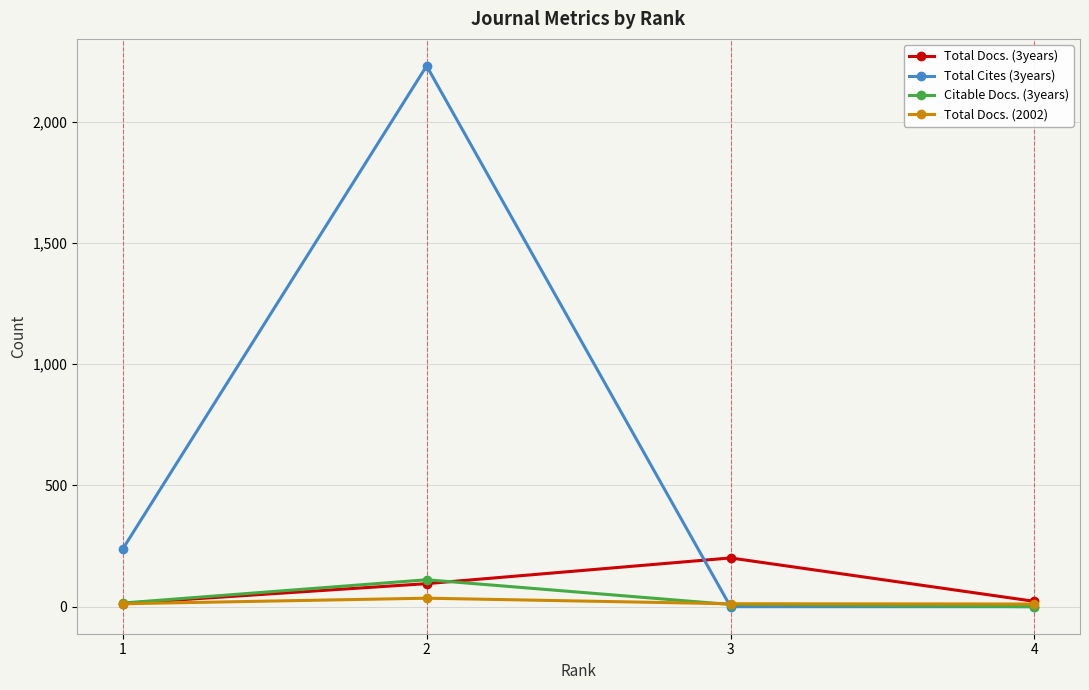

What is the total value across all series at 3?

222